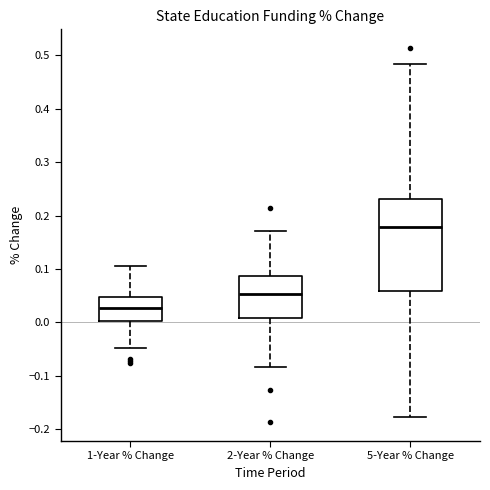

Reading left to right, transcribe this box plot: for each box, give where its median line is, the range the box spans, and where its two whiskers end, as read against the y-axis. The values are not printed on the chart, so give them approximately, as read against the axis.

1-Year % Change: median 0.03, box 0.00 to 0.05, whiskers -0.05 to 0.11
2-Year % Change: median 0.05, box 0.01 to 0.09, whiskers -0.08 to 0.17
5-Year % Change: median 0.18, box 0.06 to 0.23, whiskers -0.18 to 0.48